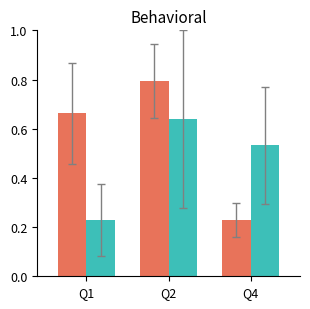

At which category does the chart reach its peak across all series?

Q2